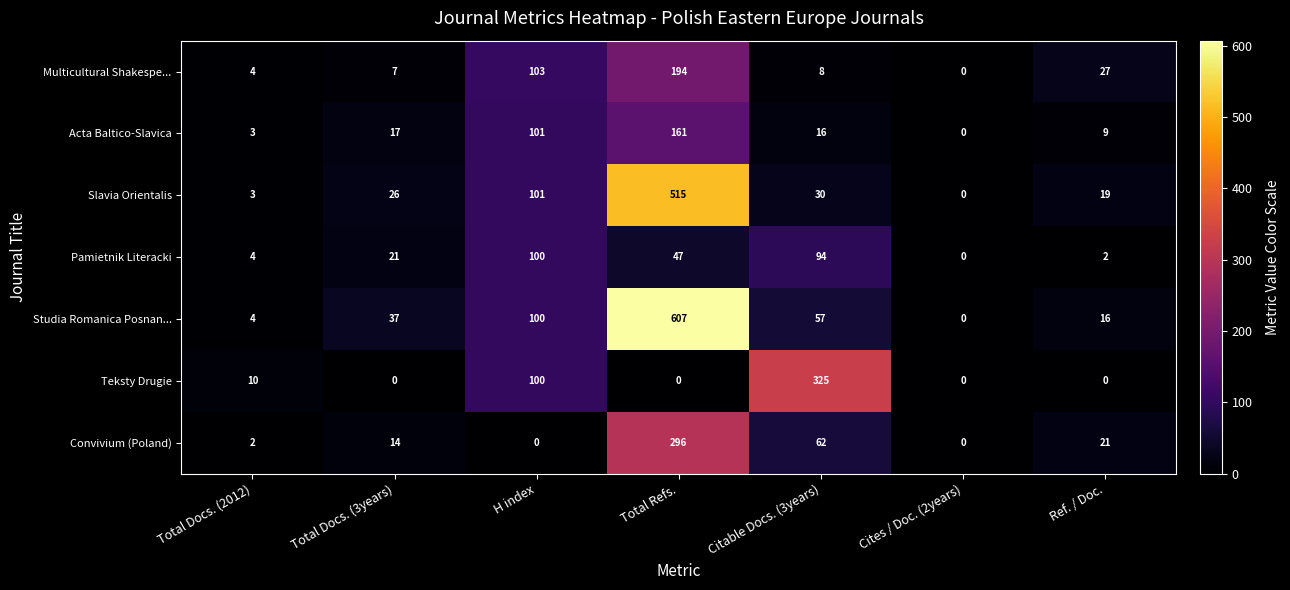

At which label is Convivium (Poland) closest to 148?

Citable Docs. (3years)